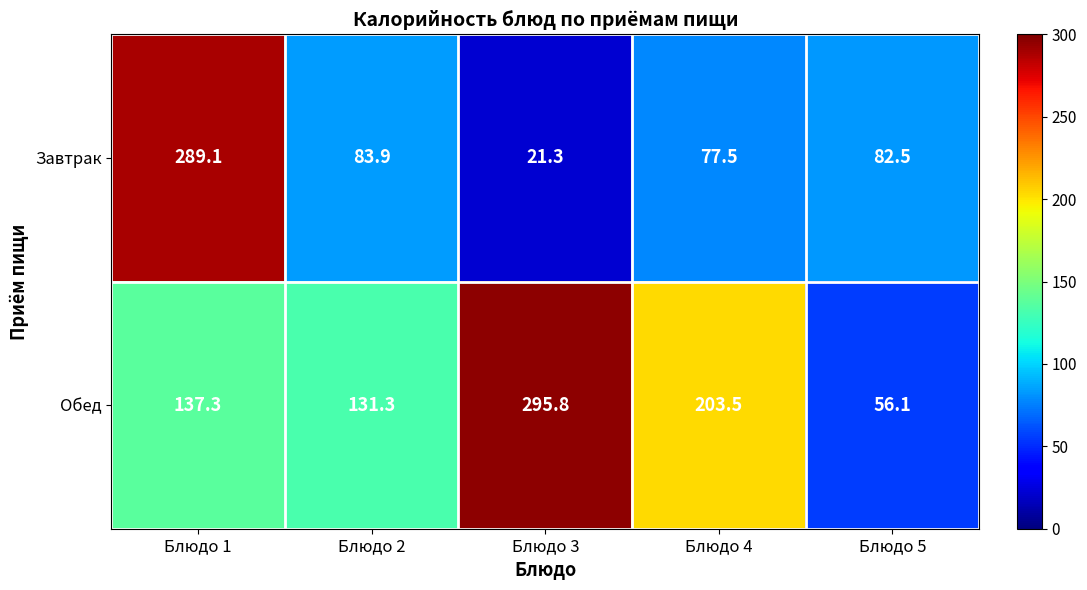

List the series in order of their peak value, highest first.

Обед, Завтрак